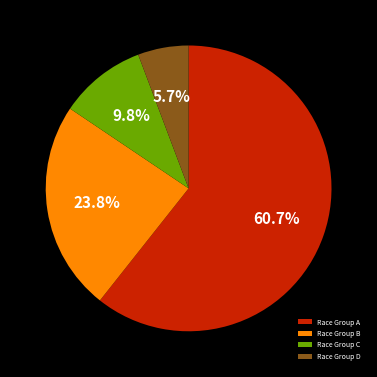

Which slice is the largest?

Race Group A